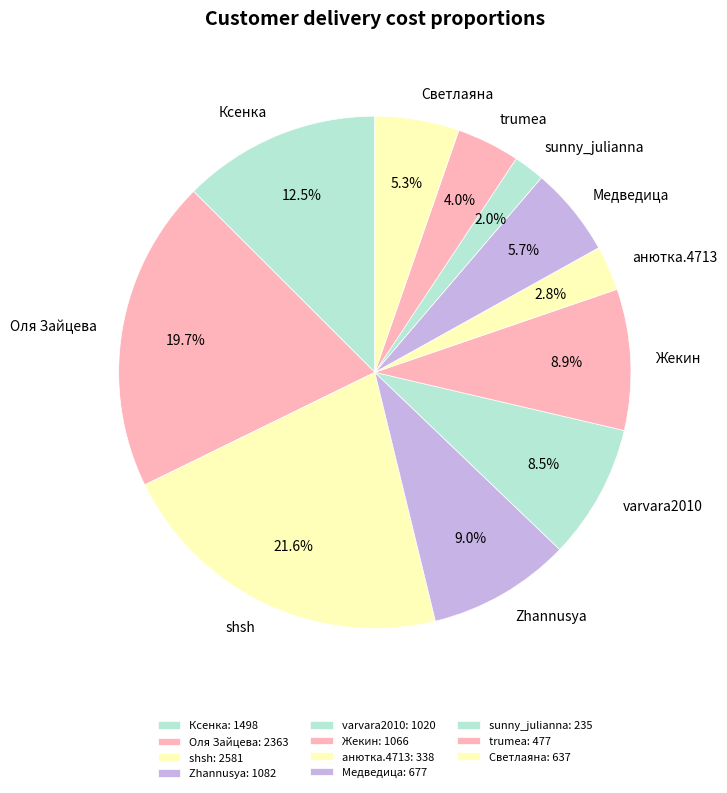

Which has a higher value, trumea or Жекин?

Жекин